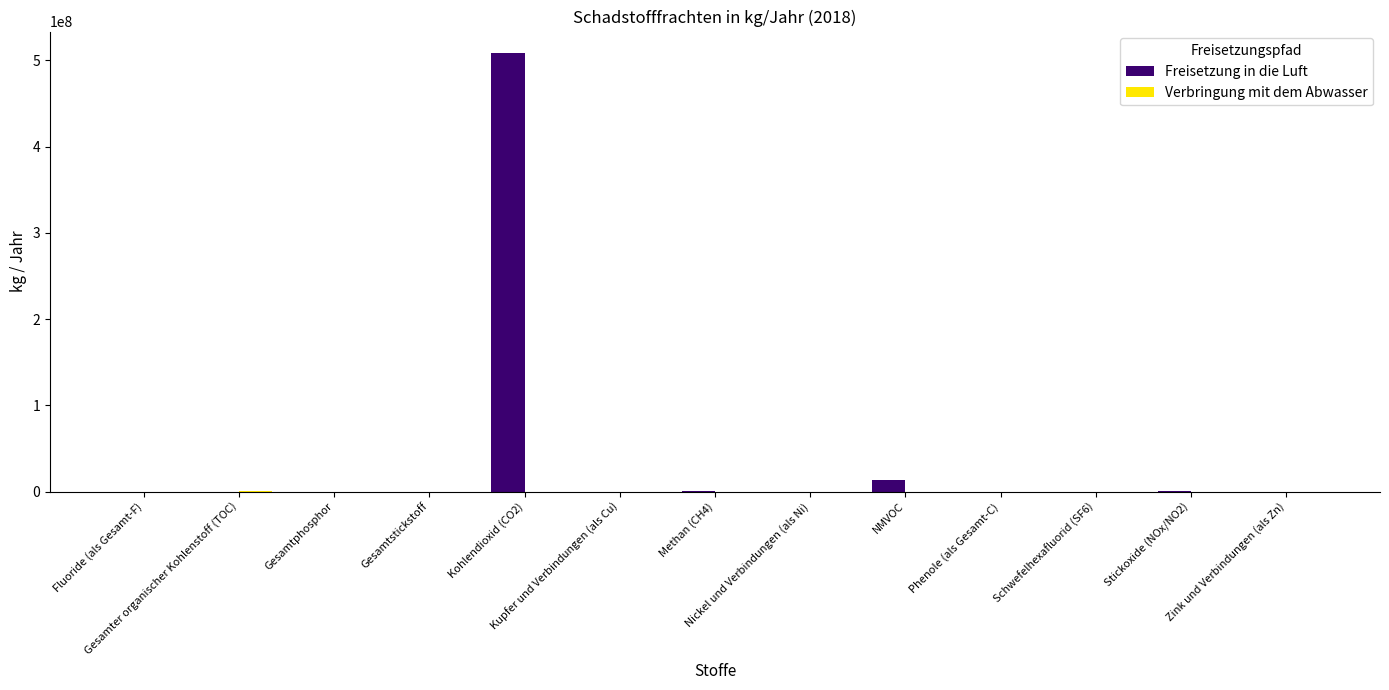

How many series are shown in this chart?

2